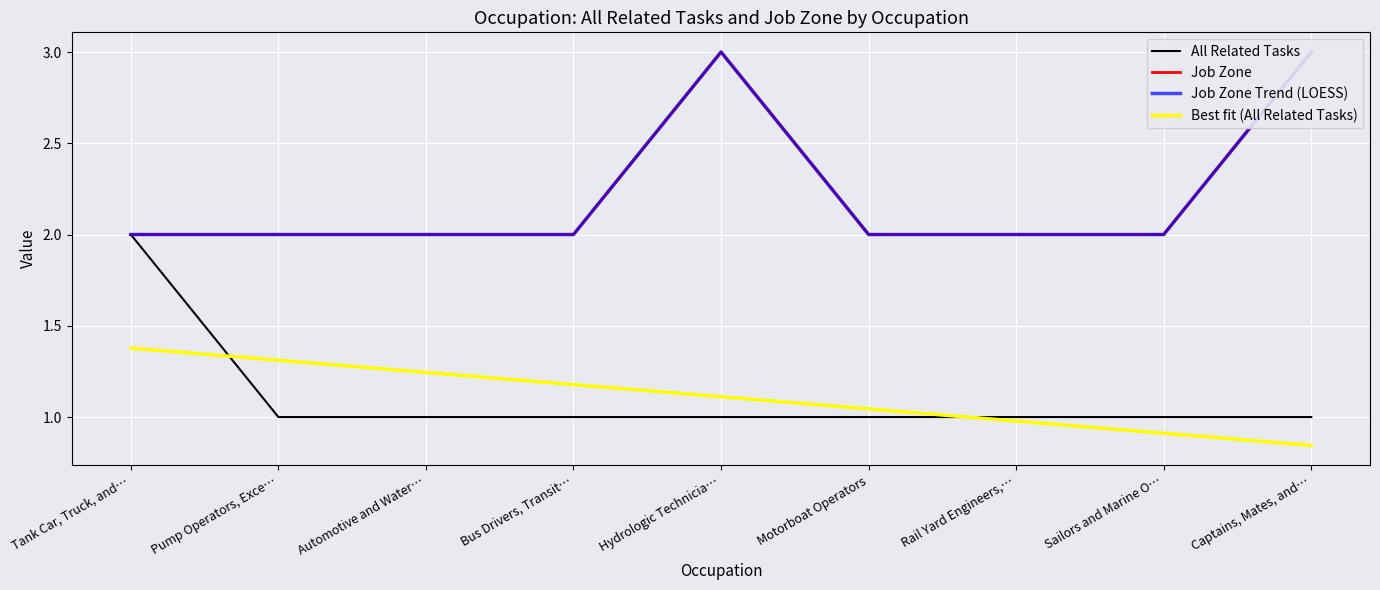

Which series has the widest spread of values?

All Related Tasks